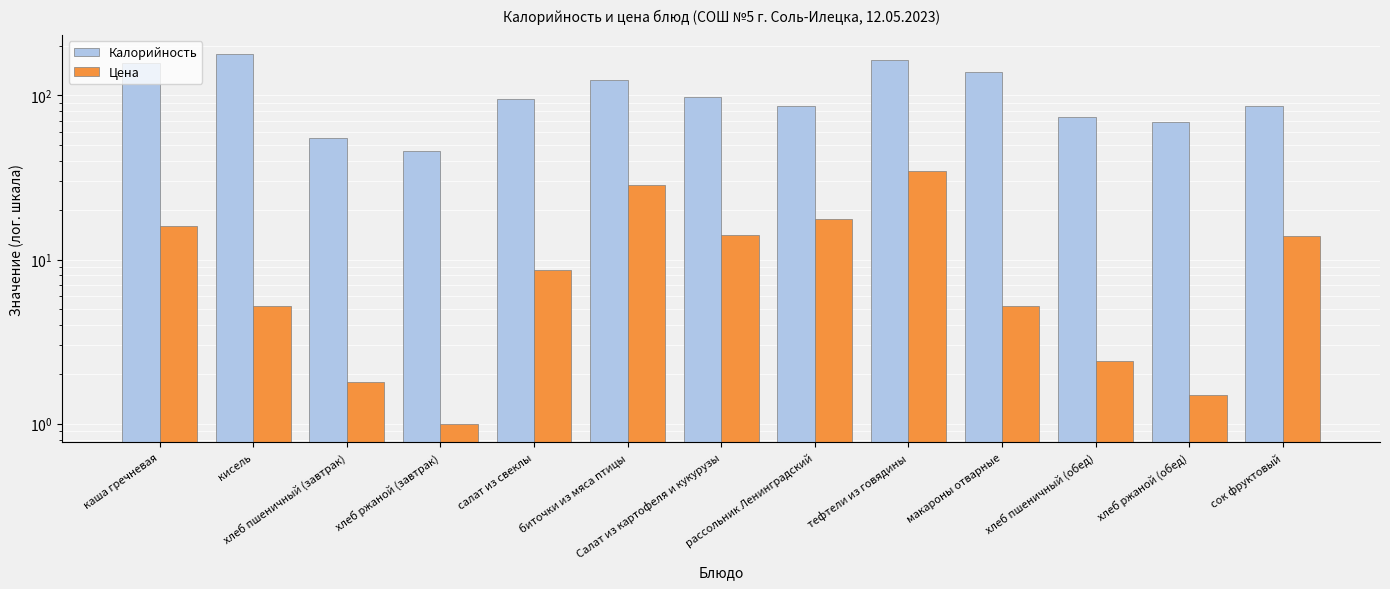

At which label is Калорийность closest to 112?

биточки из мяса птицы